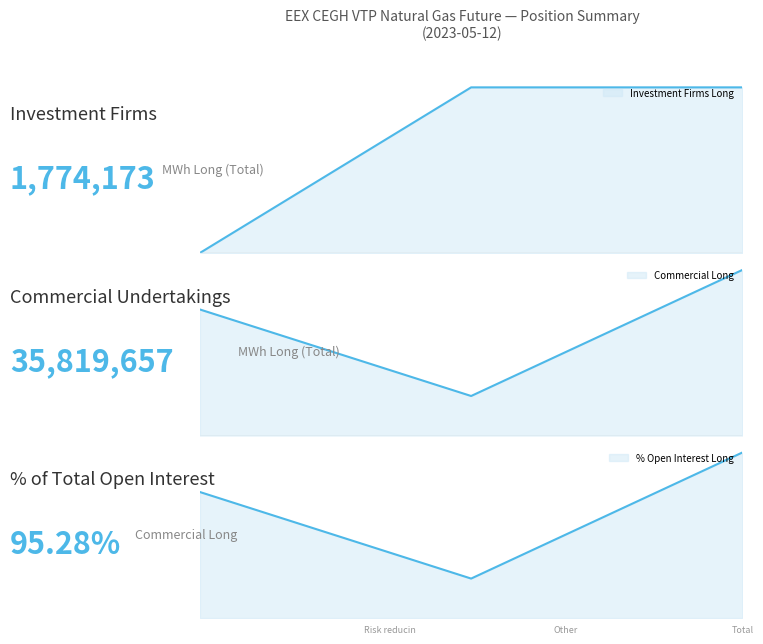

How many data points are above 1?

2